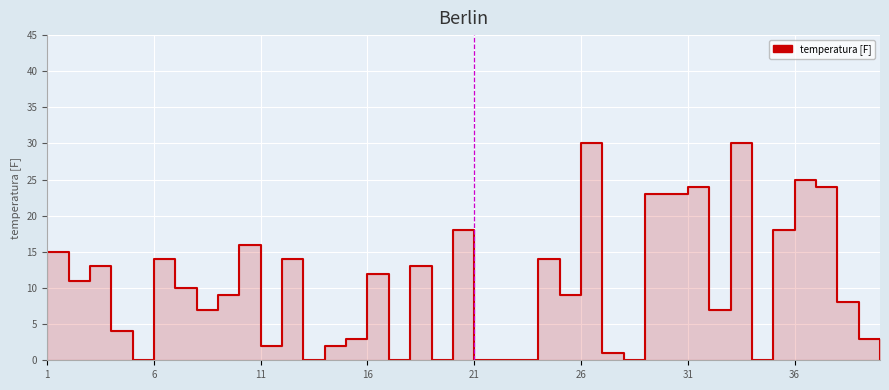

How many values exceed 9?

19